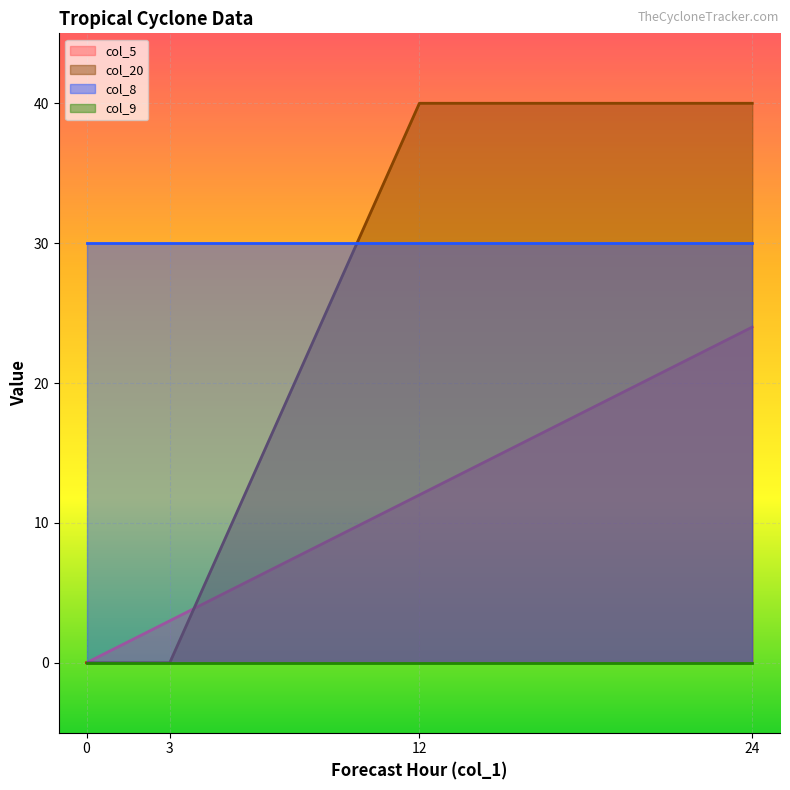

Does the chart display data point markers on the line(s)?

No